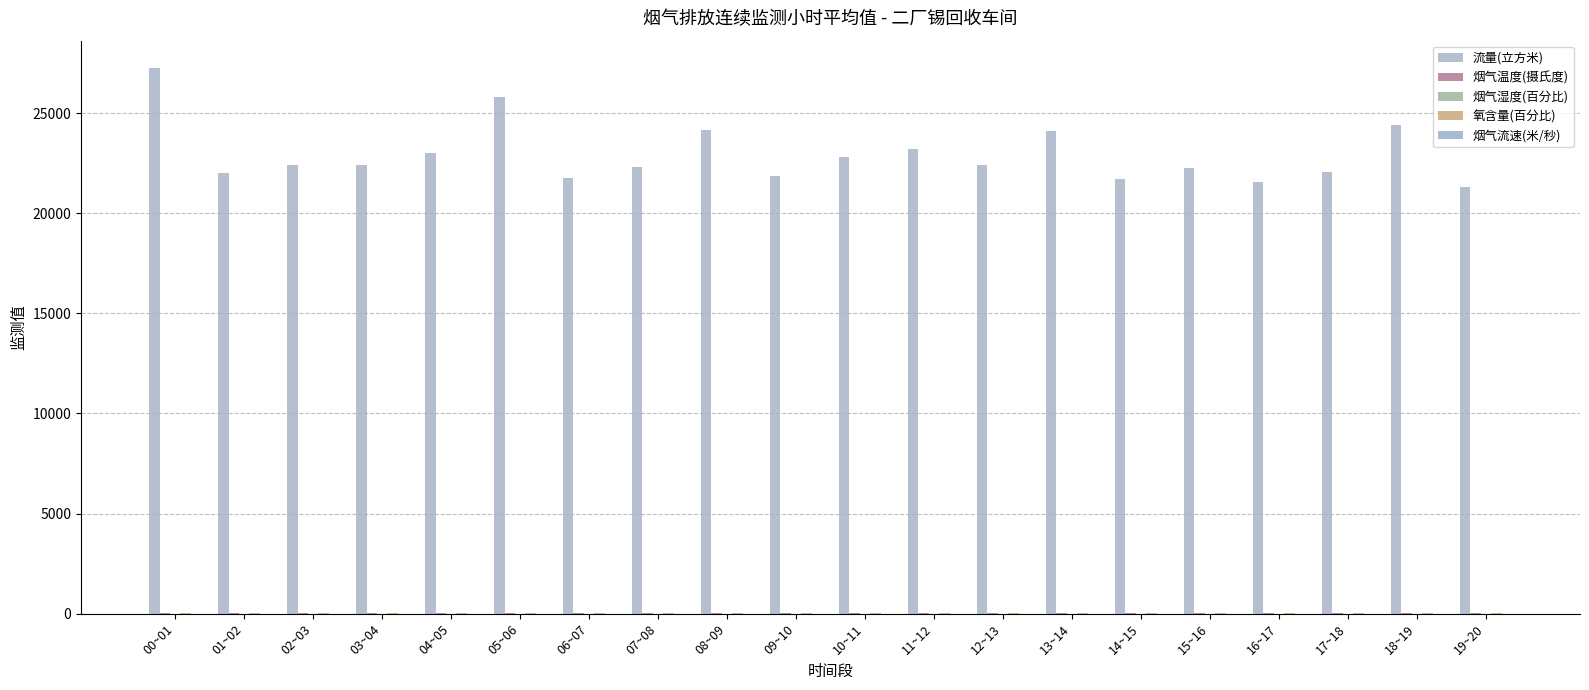

How many groups of bars are there?

20